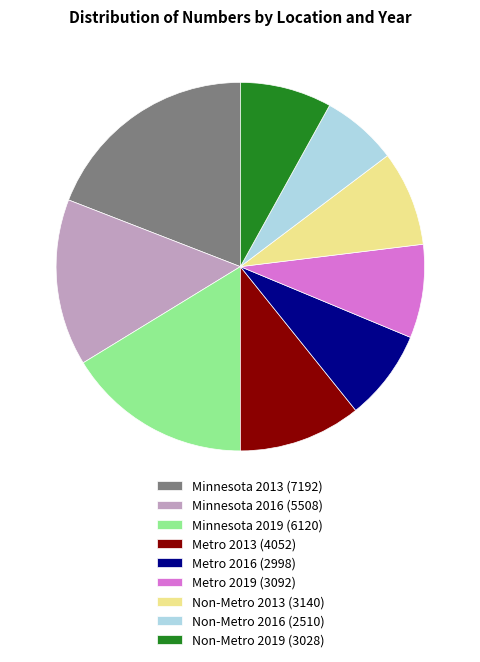

Count the number of slices in the pie.

9